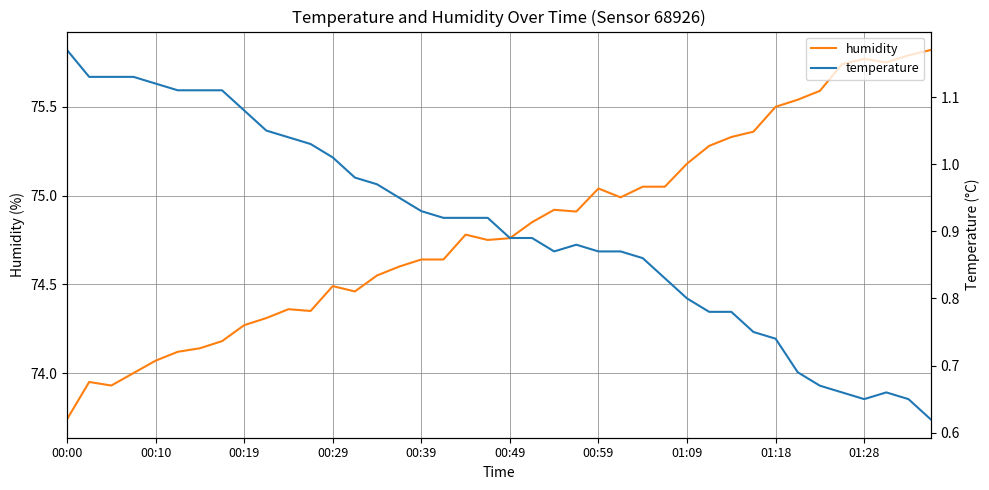

Which category has the lowest value in the humidity series?

00:00